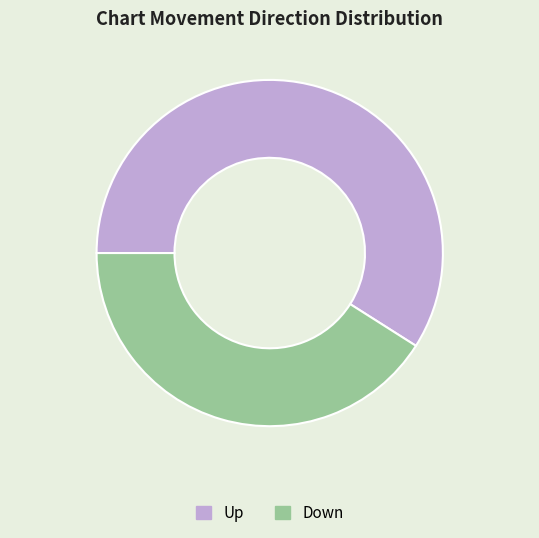

What is the largest slice in the pie chart?

Up